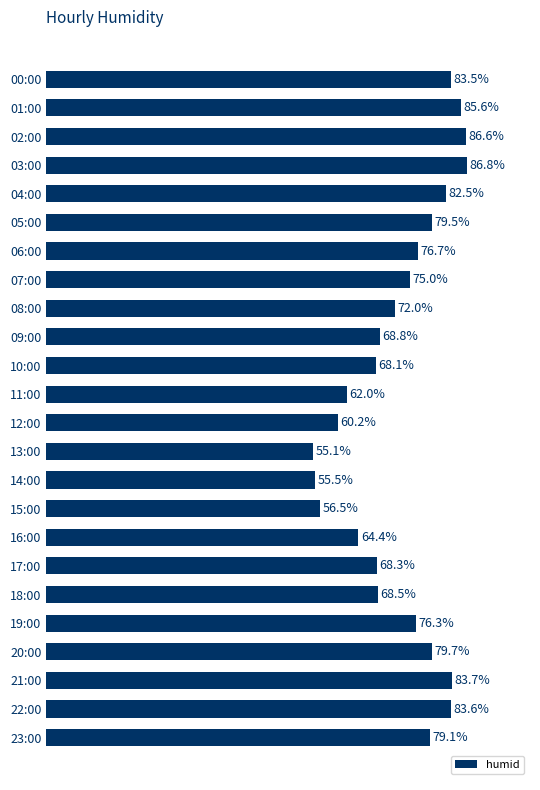

Which has a higher value, 19:00 or 03:00?

03:00